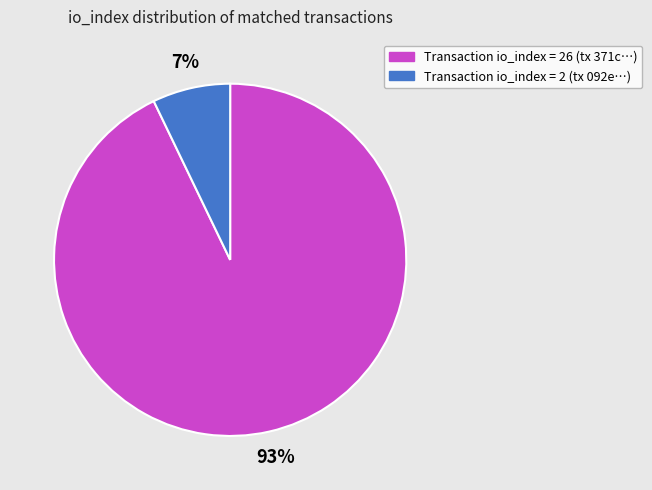

Does any single category account for the majority?

Yes